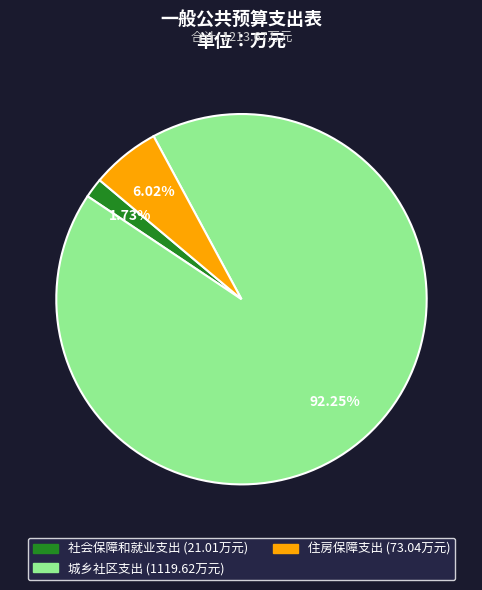

To the nearest percent, what is the difference between the 住房保障支出 and 城乡社区支出 slice percentages?

86%